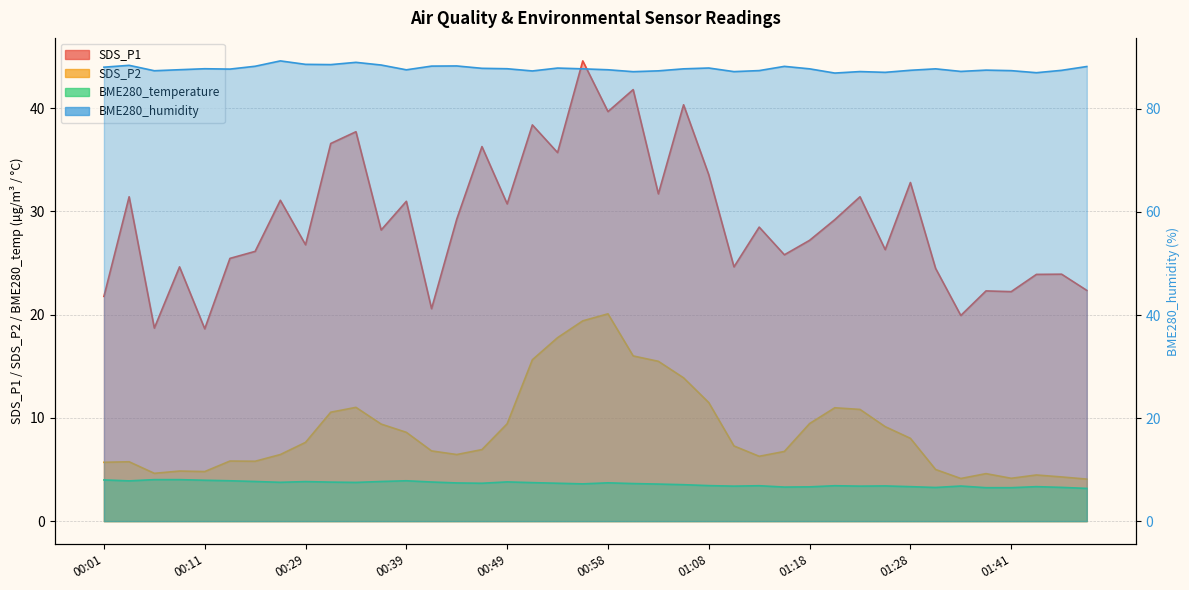

At which label does BME280_humidity first exceed 87?

00:01